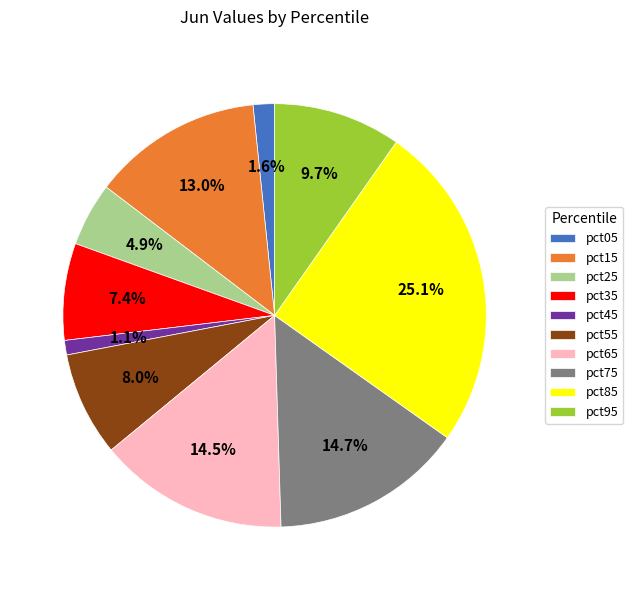

To the nearest percent, what is the difference between the pct05 and pct75 slice percentages?

13%